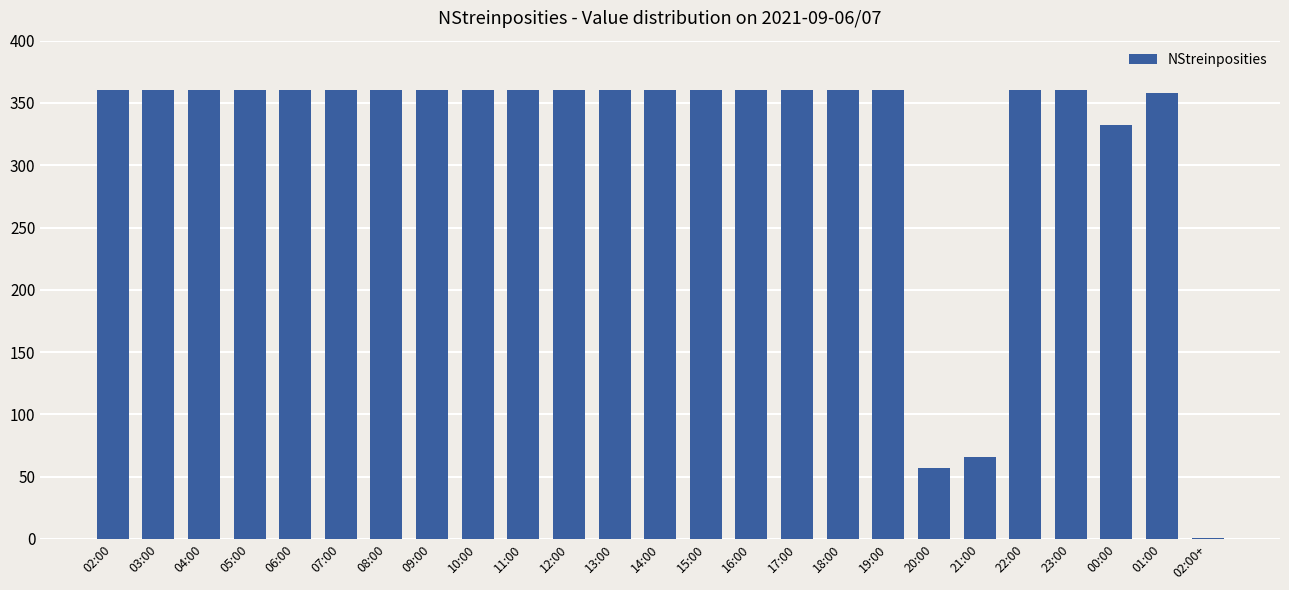

Reading left to right, extract all data points from this chart.

360	360	360	360	360	360	360	360	360	360	360	360	360	360	360	360	360	360	57	66	360	360	332	358	1